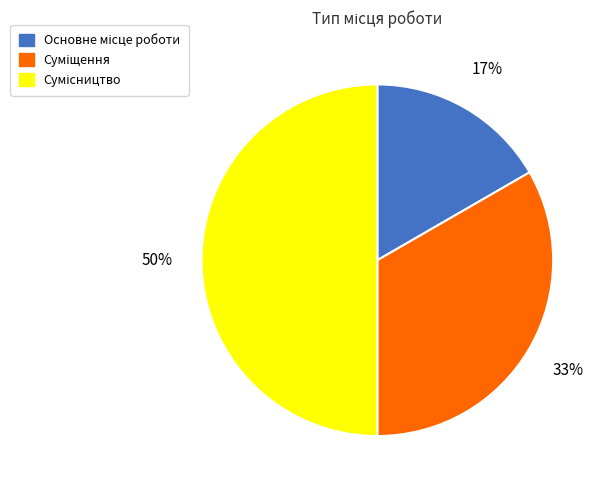

To the nearest percent, what is the difference between the largest and smallest slice percentages?

33%